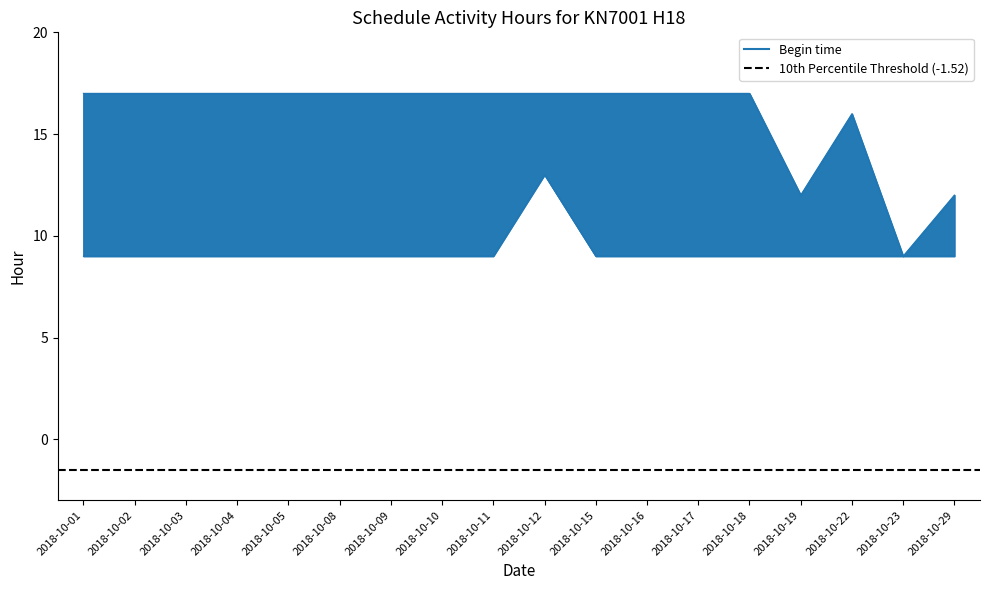

The End time series shows 17 at 2018-10-02. True or false?

True